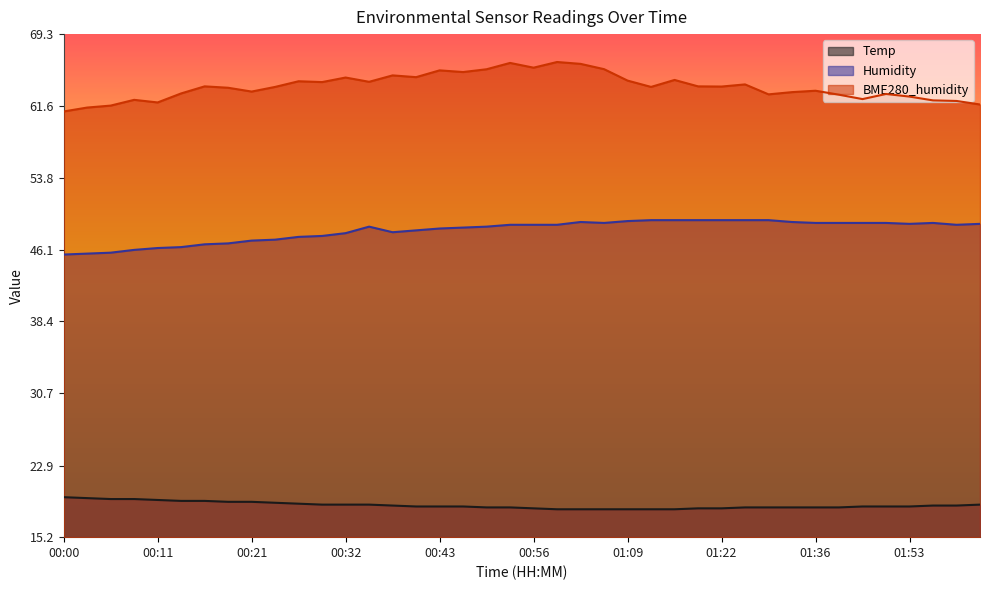

The Humidity series shows 46.4 at 00:13. True or false?

True